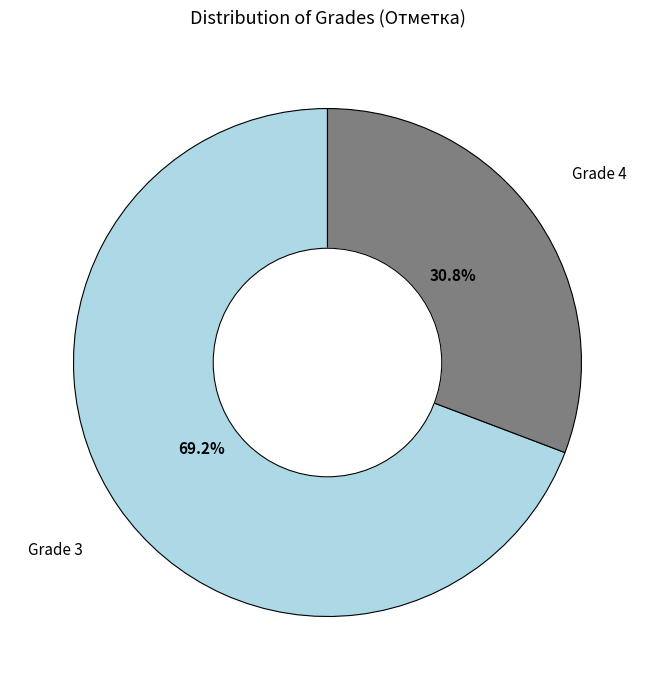

Does any single category account for the majority?

Yes